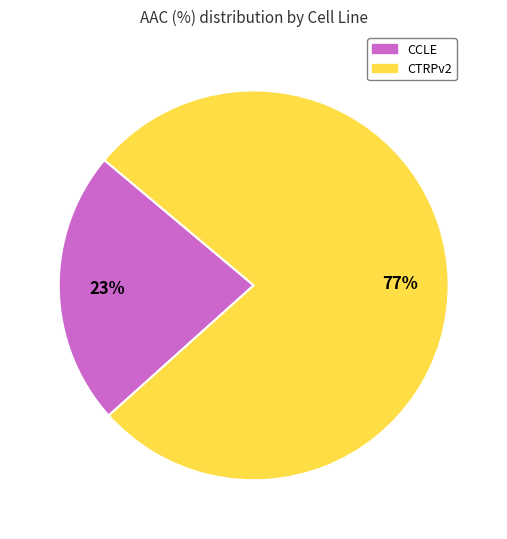

Rank the categories by value from lowest to highest.

CCLE, CTRPv2